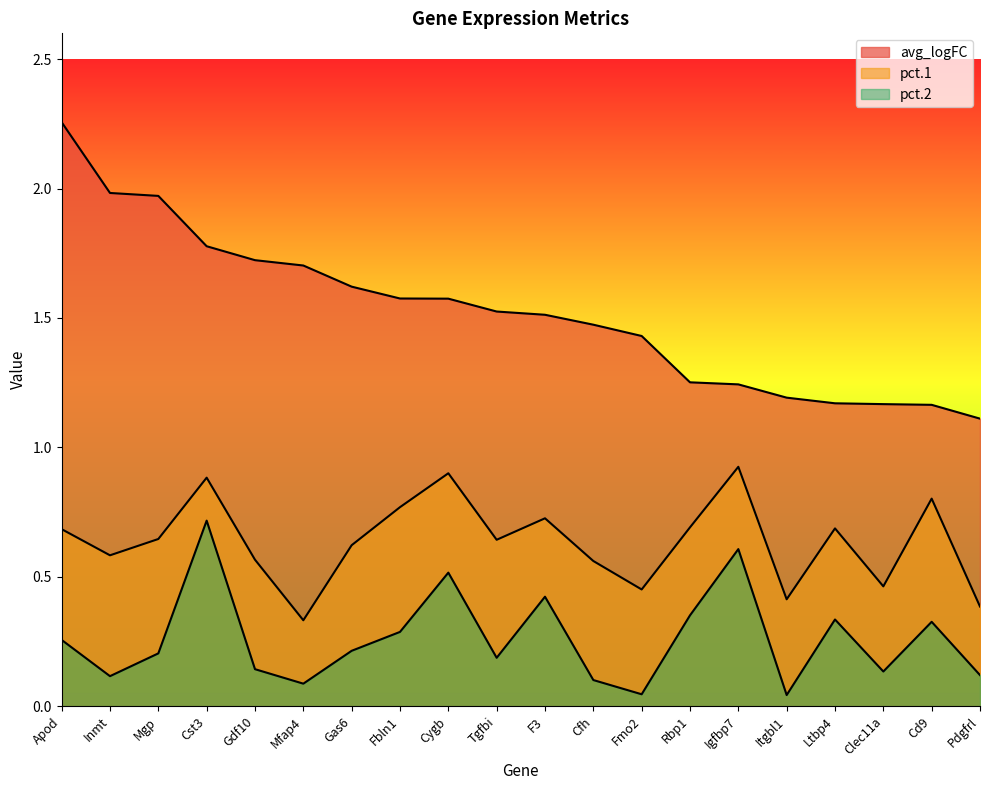

Which category has the highest value in the pct.2 series?

Cst3